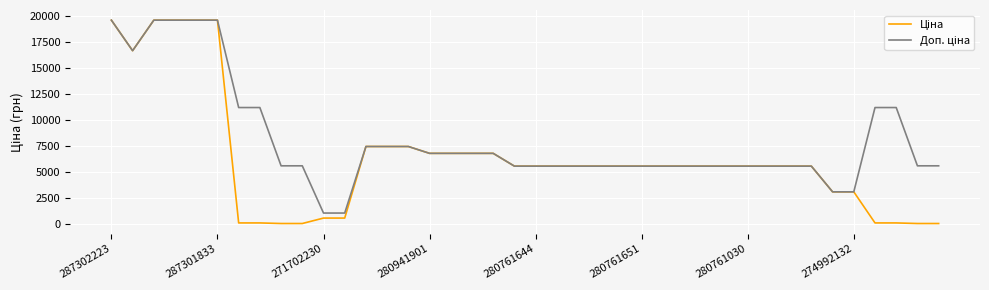

What is the greatest value displayed?

19564.9